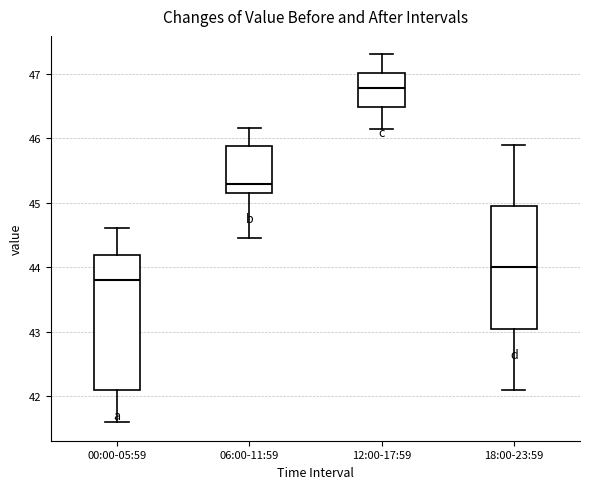

Reading left to right, transcribe this box plot: for each box, give where its median line is, the range the box spans, and where its two whiskers end, as read against the y-axis. The values are not printed on the chart, so give them approximately, as read against the axis.

00:00-05:59: median 43.8, box 42.1 to 44.2, whiskers 41.6 to 44.6
06:00-11:59: median 45.3, box 45.2 to 45.9, whiskers 44.5 to 46.2
12:00-17:59: median 46.8, box 46.5 to 47.0, whiskers 46.2 to 47.3
18:00-23:59: median 44.0, box 43.1 to 45.0, whiskers 42.1 to 45.9